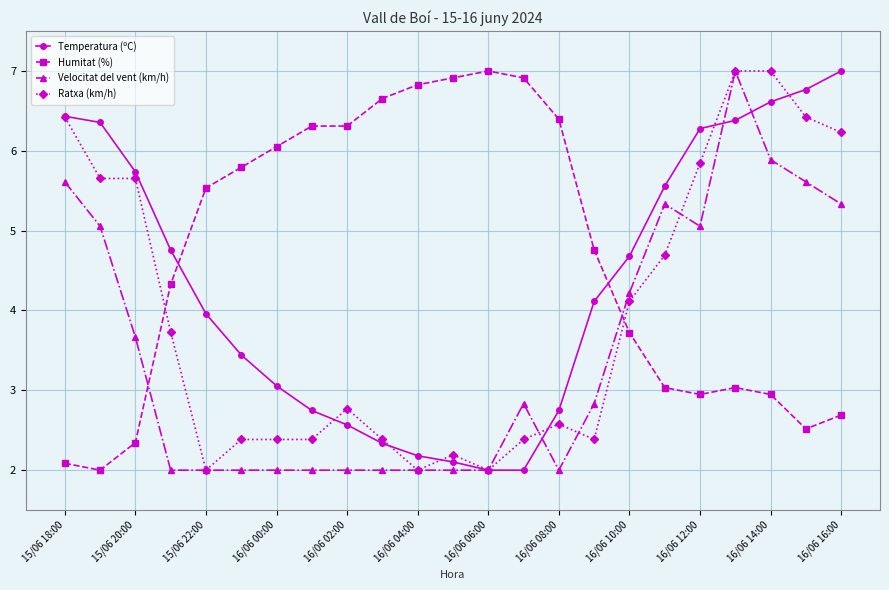

How many intersections are there between Temperatura (ºC) and Humitat (%)?

2